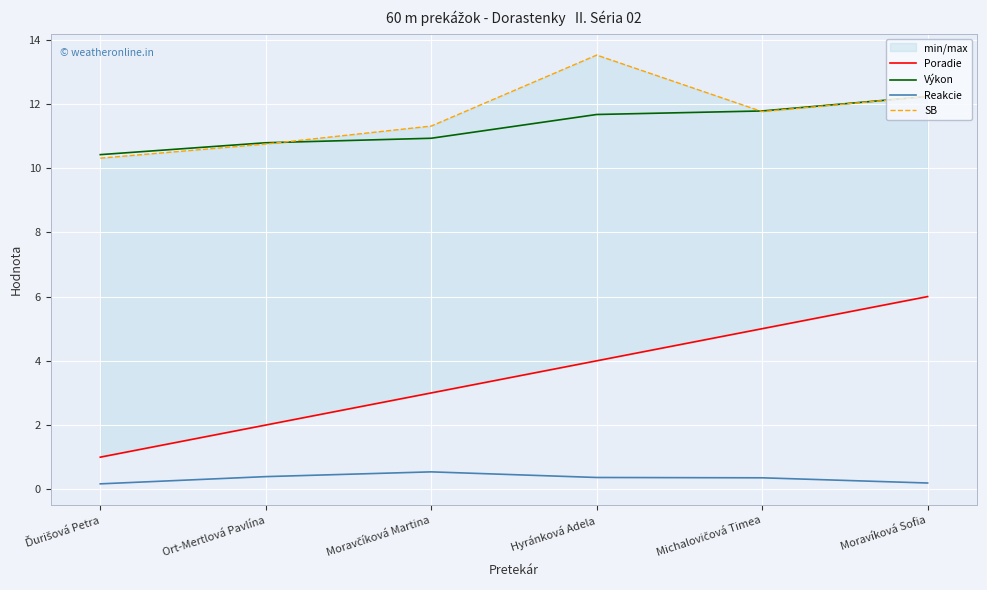

What is the lowest value of the Výkon series?

10.4